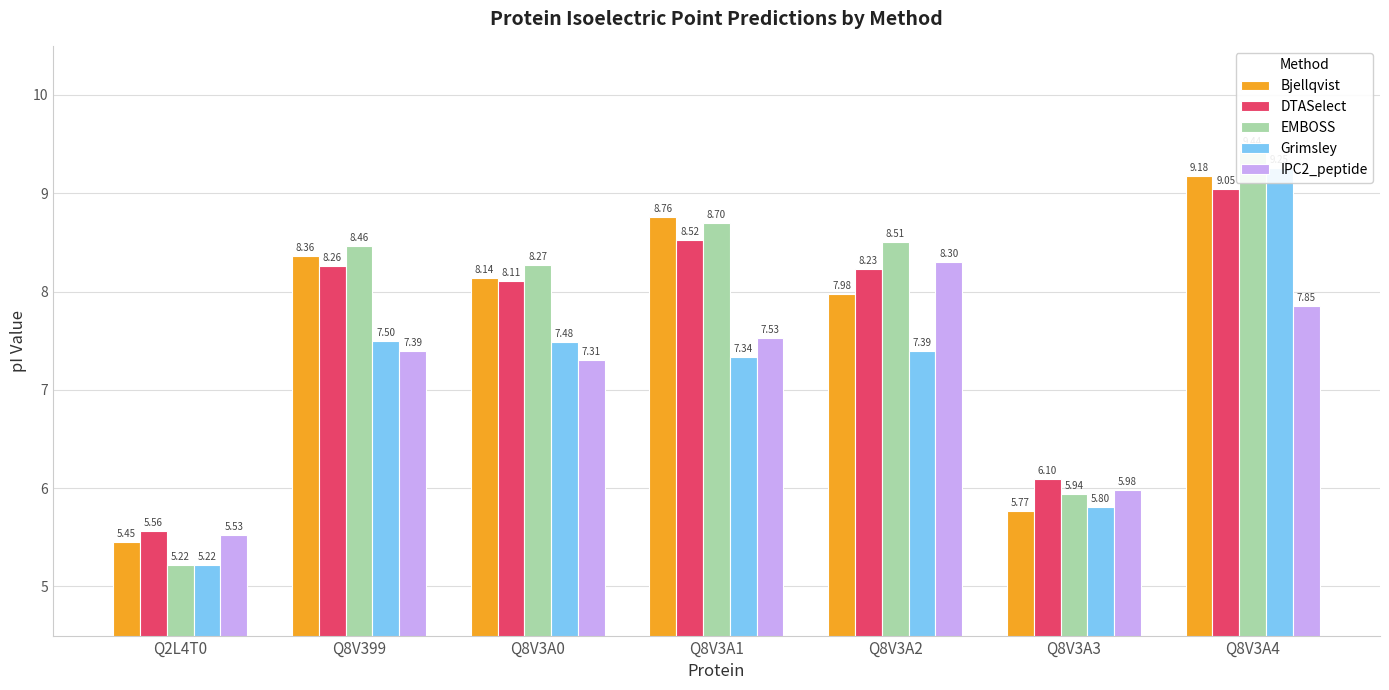

Which series has the widest spread of values?

EMBOSS